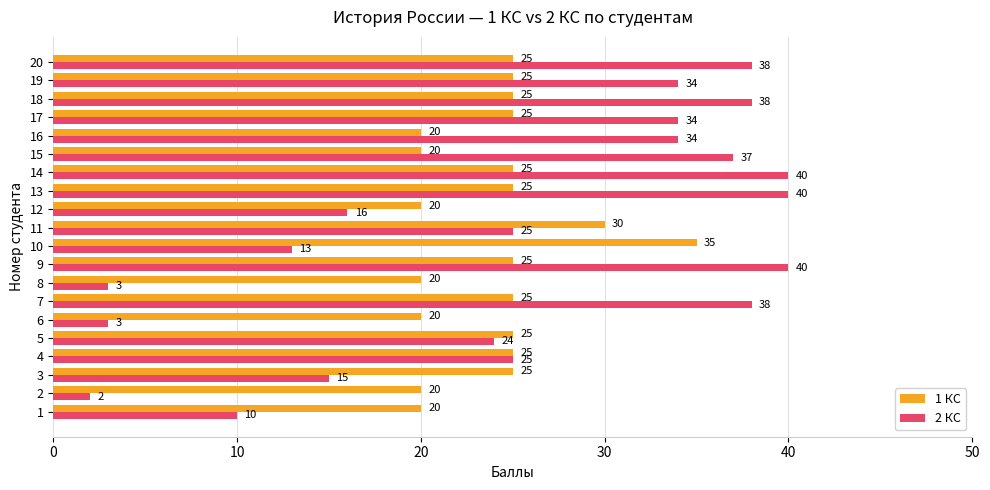

What is the maximum value for 2 КС?

40